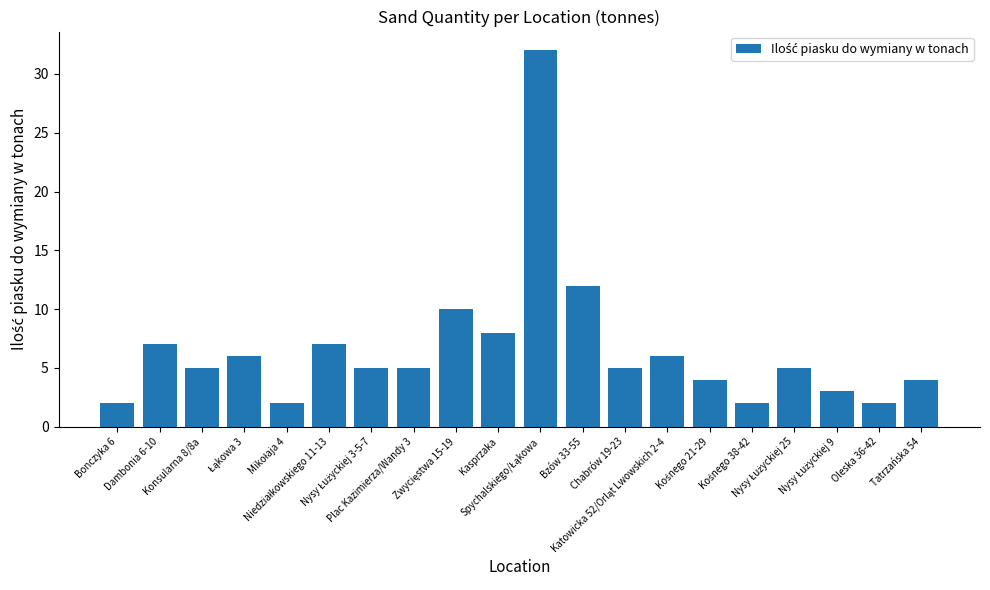

What is the greatest value displayed?

32